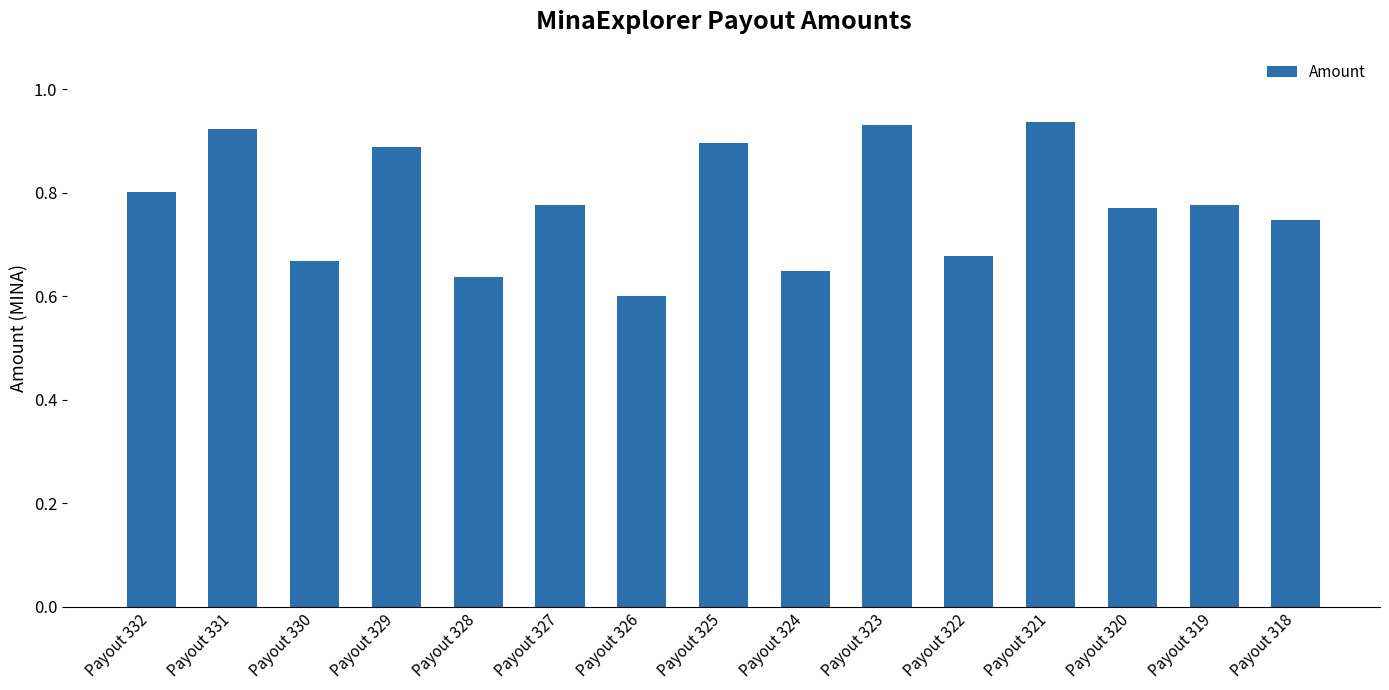

Which label corresponds to the smallest value in the chart?

Payout 326